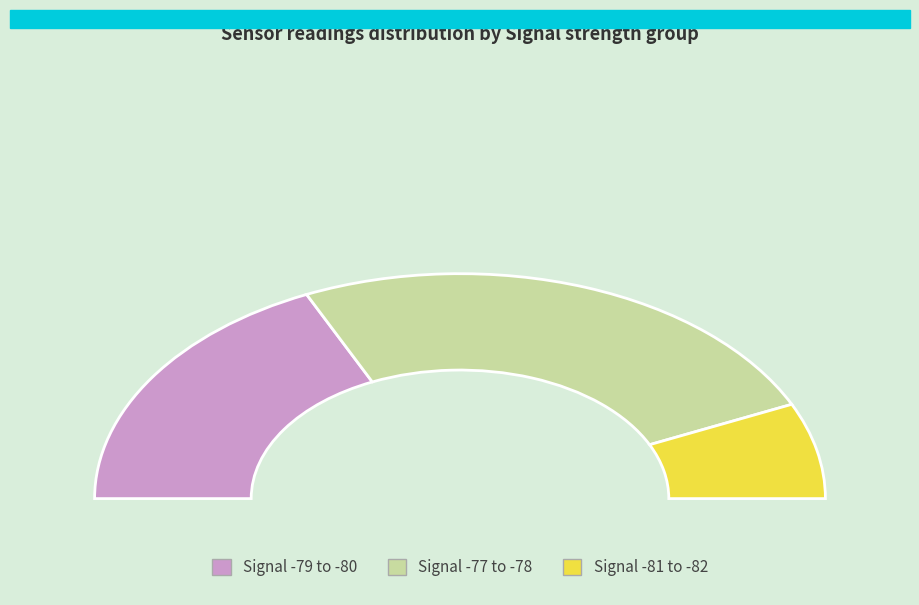

What percentage do 28 and 28 together represent?

16.7%